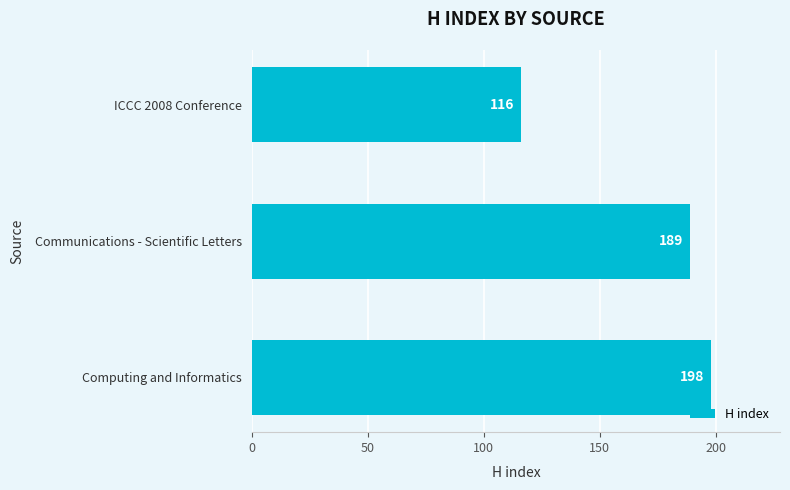

Reading top to bottom, transcribe all the data shown in this chart.

116	189	198